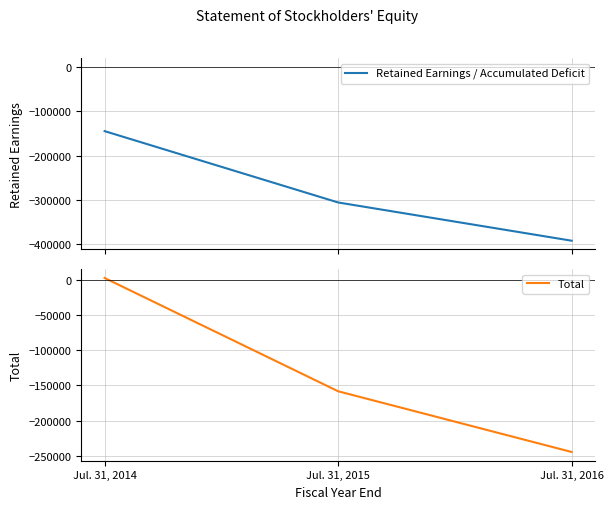

Which label corresponds to the smallest value in the chart?

Jul. 31, 2016